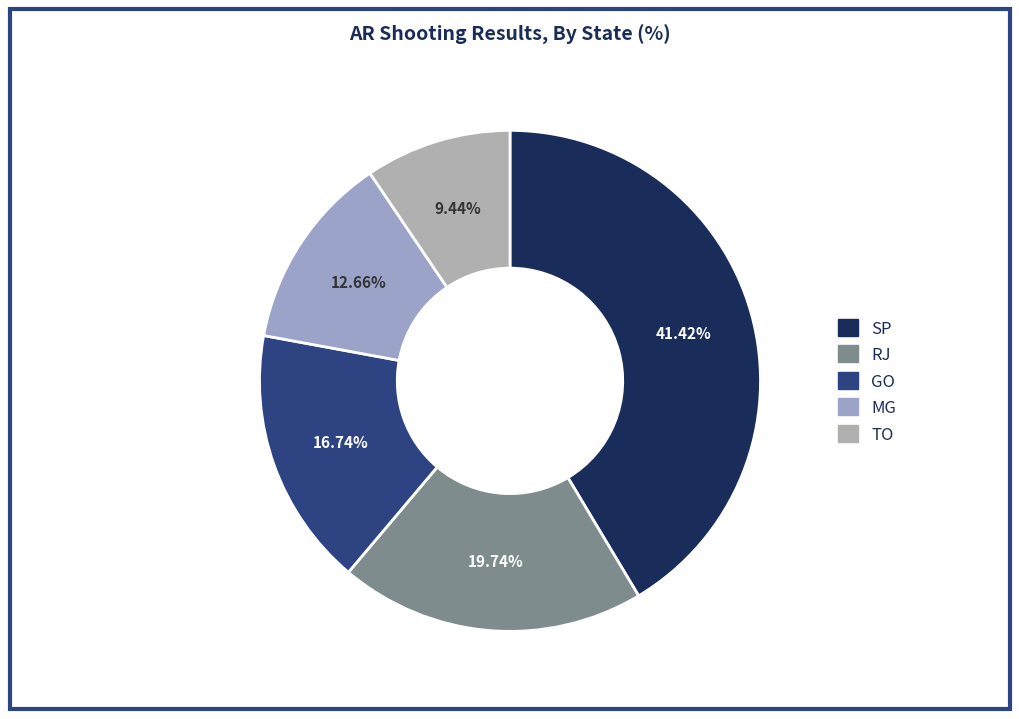

Is the sum of SP and RJ greater than half?

Yes